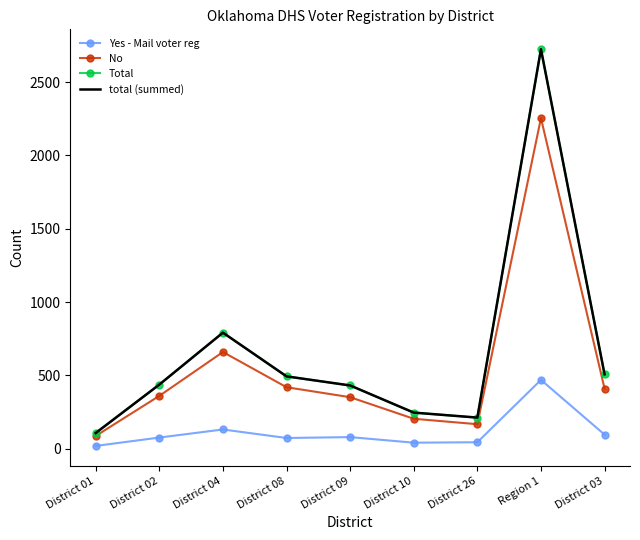

What is the label of the 8th point from the left?

Region 1